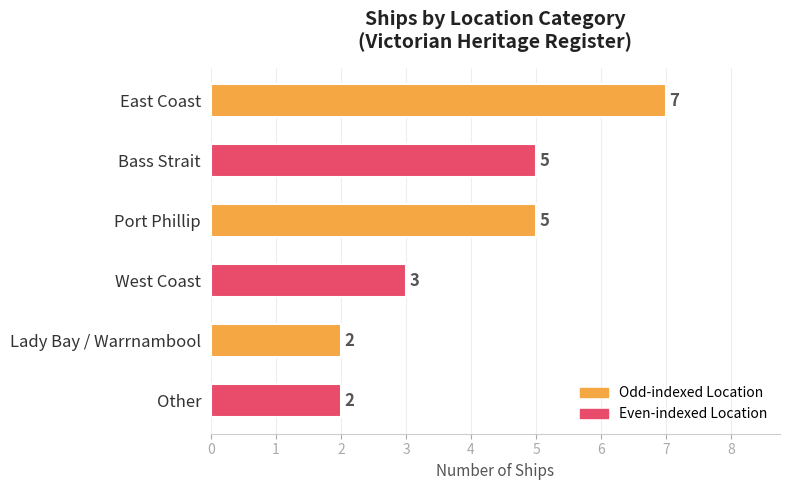

How many bars are there in total?

6